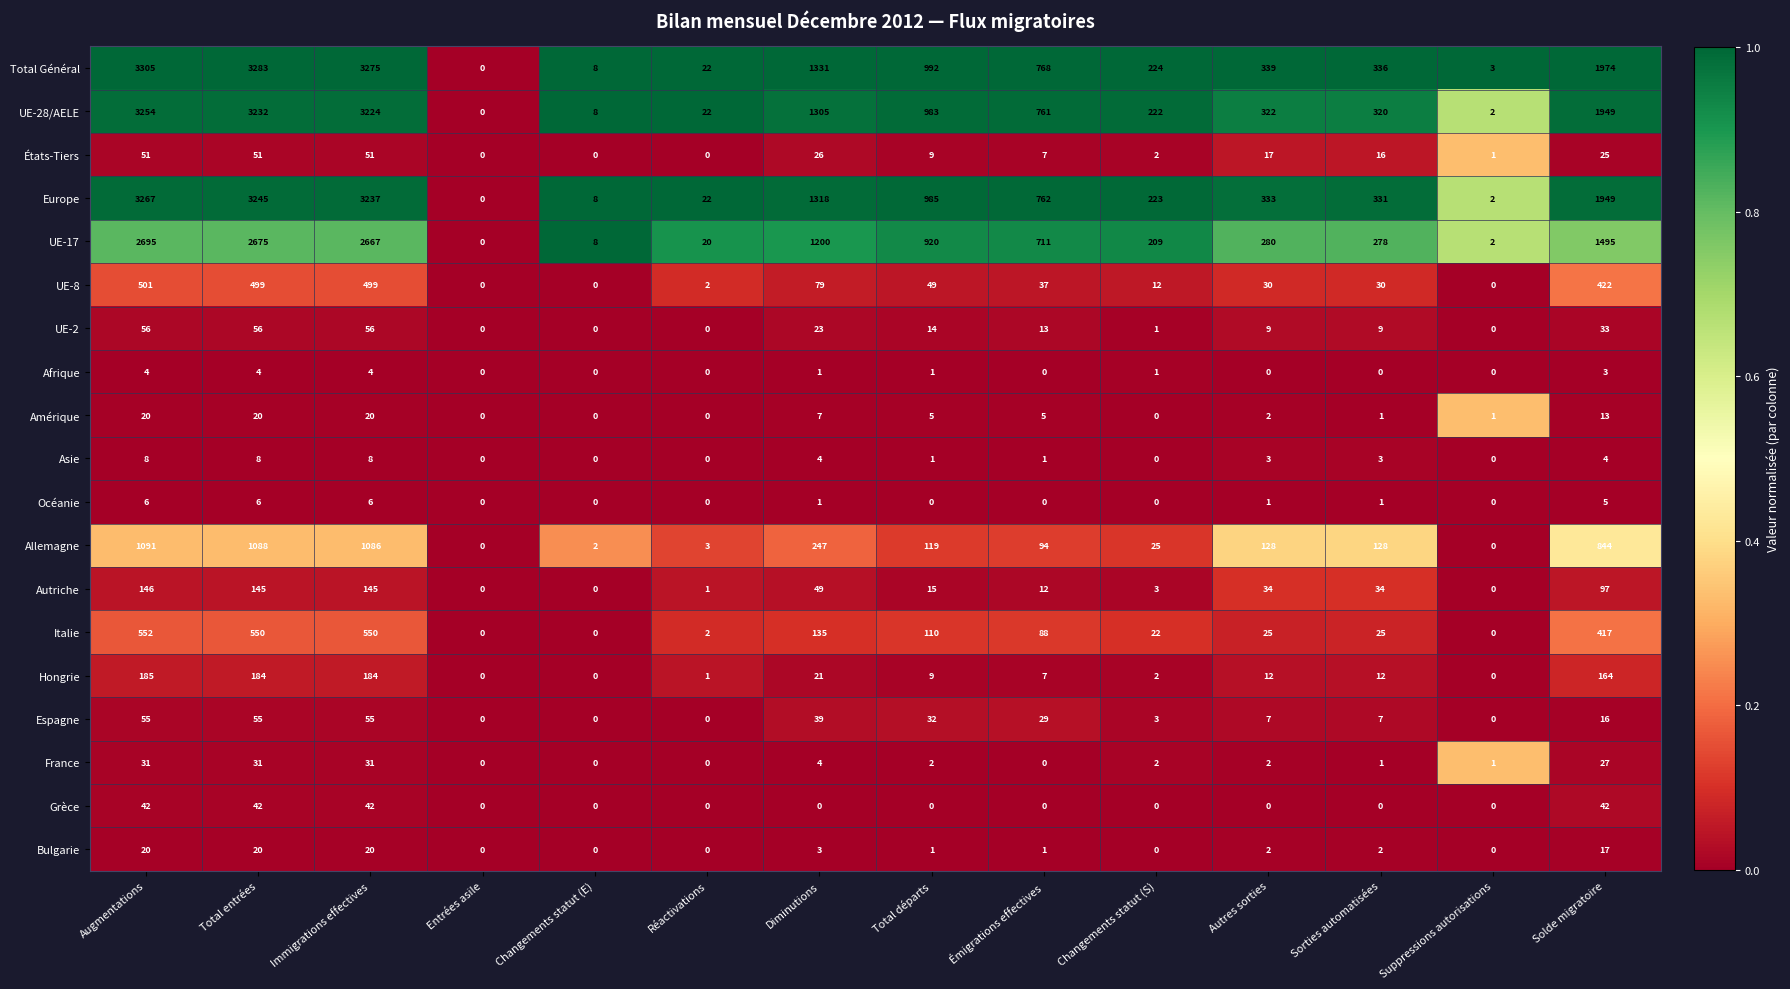

At how many categories does at least one series exceed 2537?

3